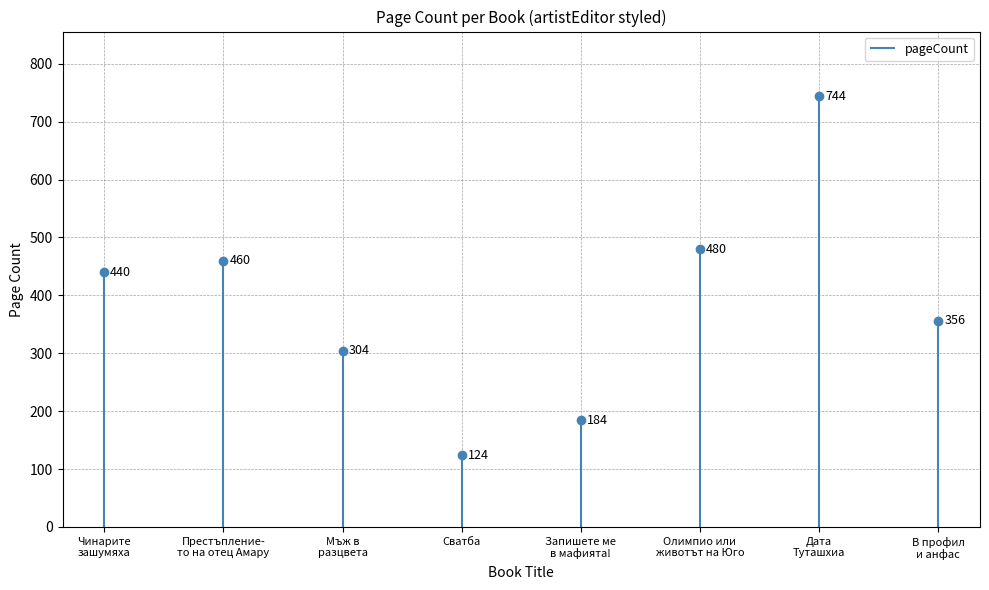

What is the sum of all values?

3092